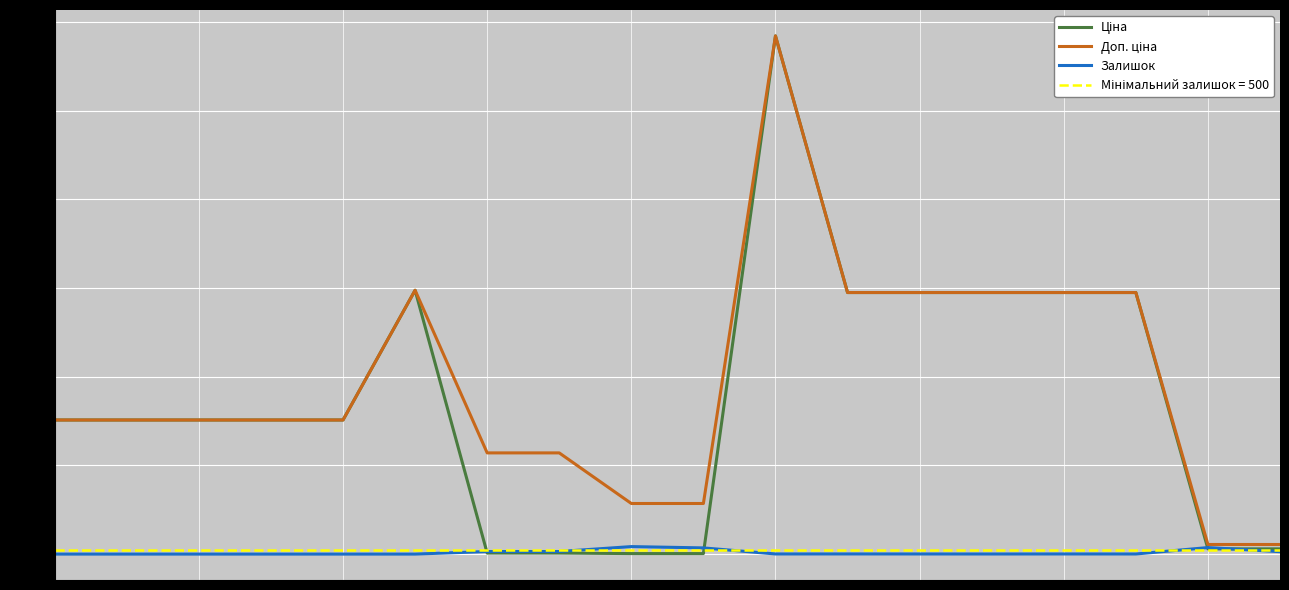

Is it true that Ціна equals 29491.5 at 11?

True